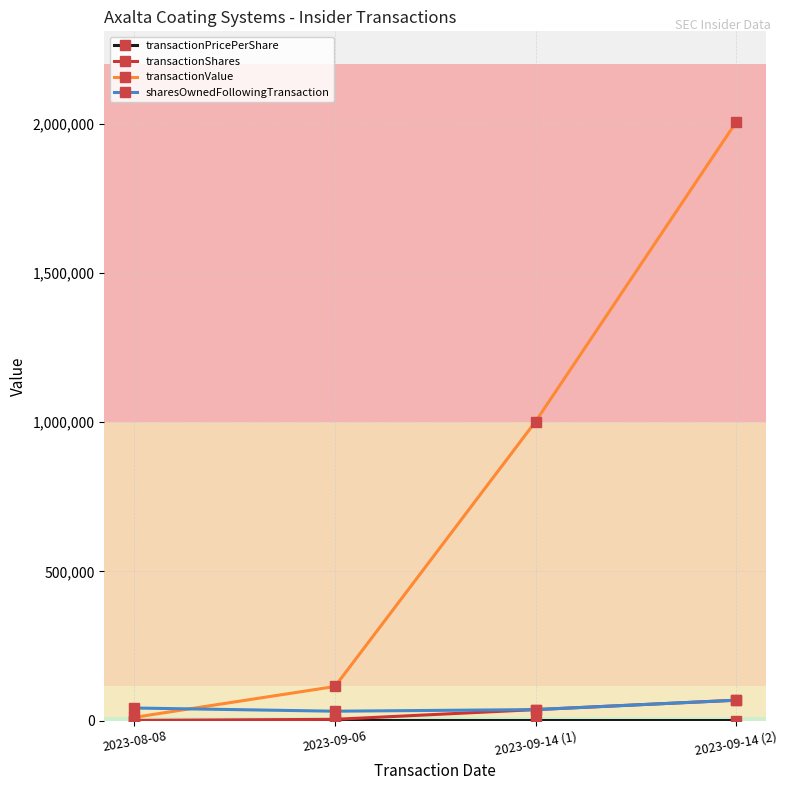

What is the label of the 2nd point from the right?

2023-09-14 (1)